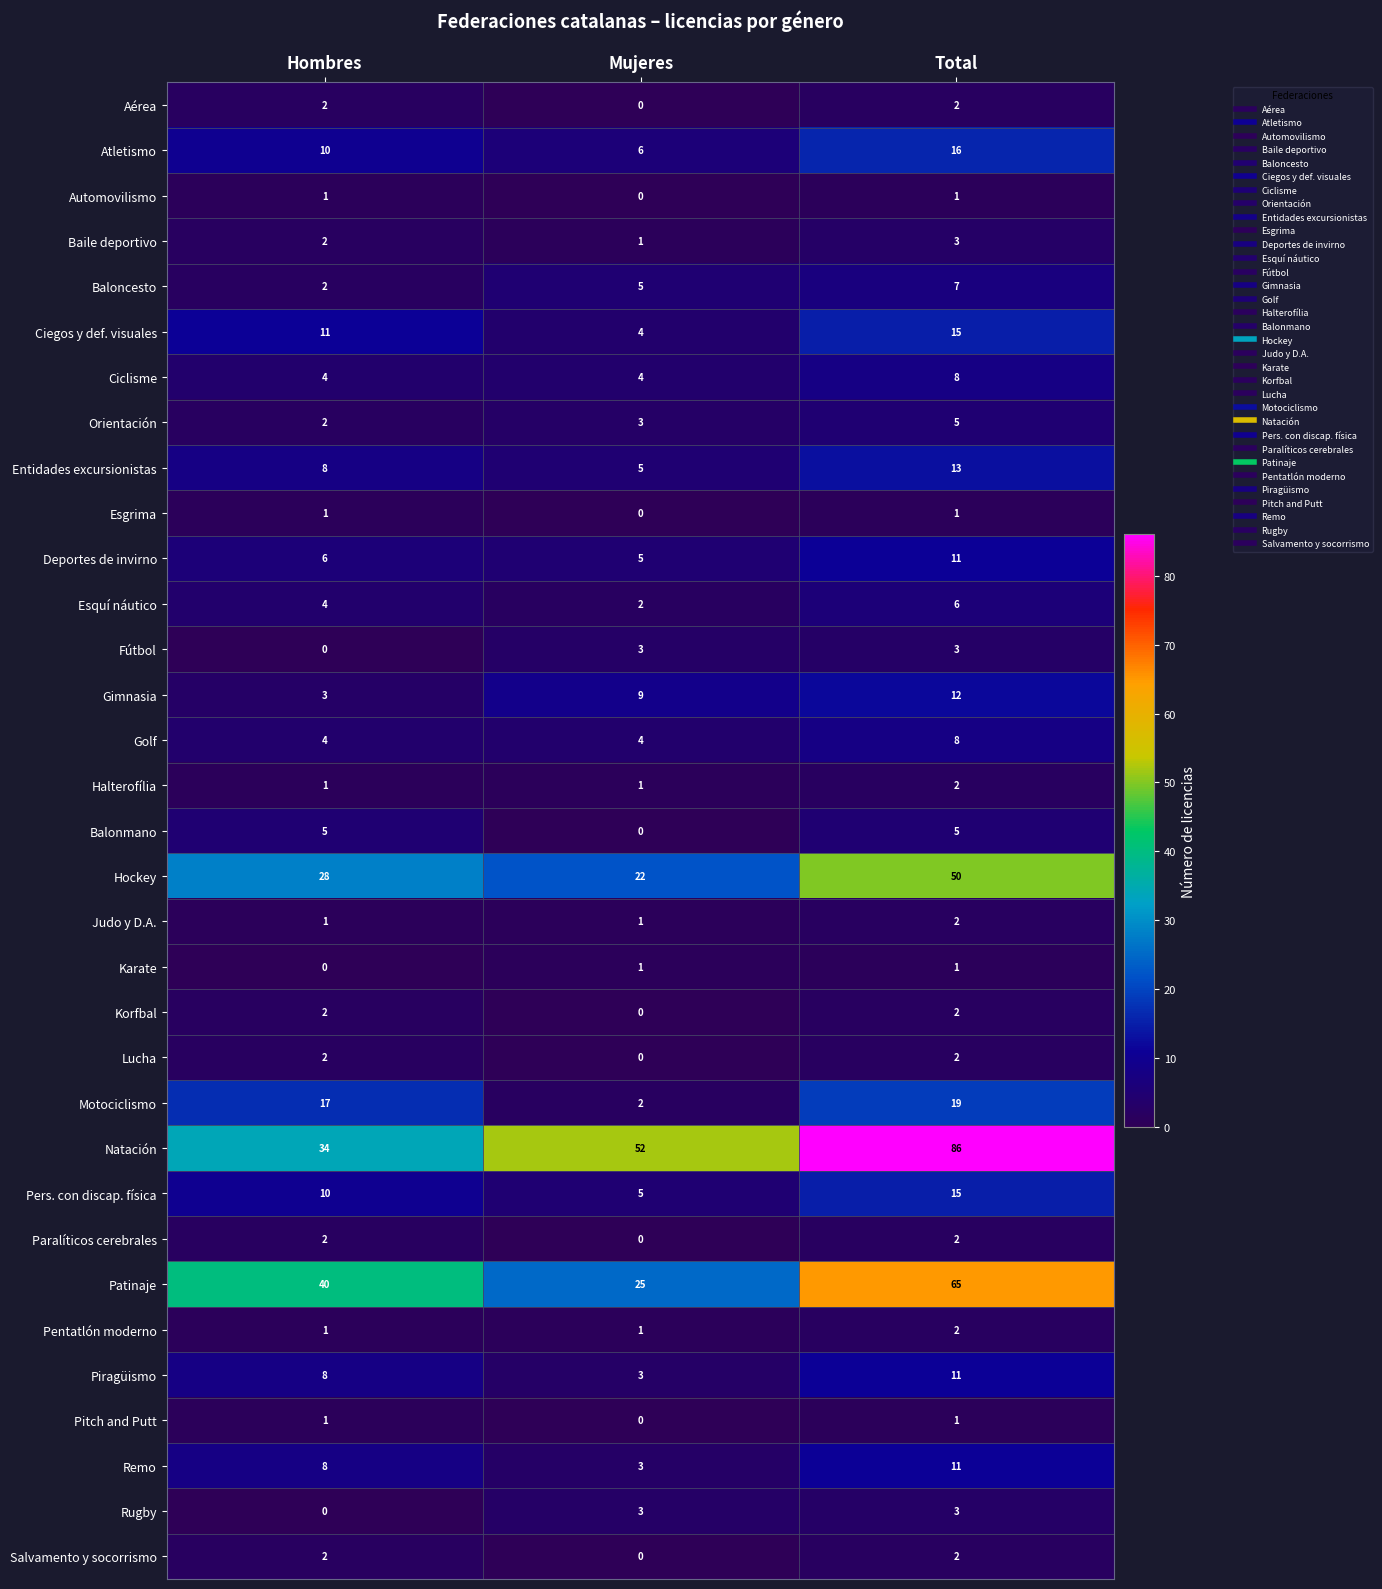

At which label does Pentatlón moderno reach its peak?

Total